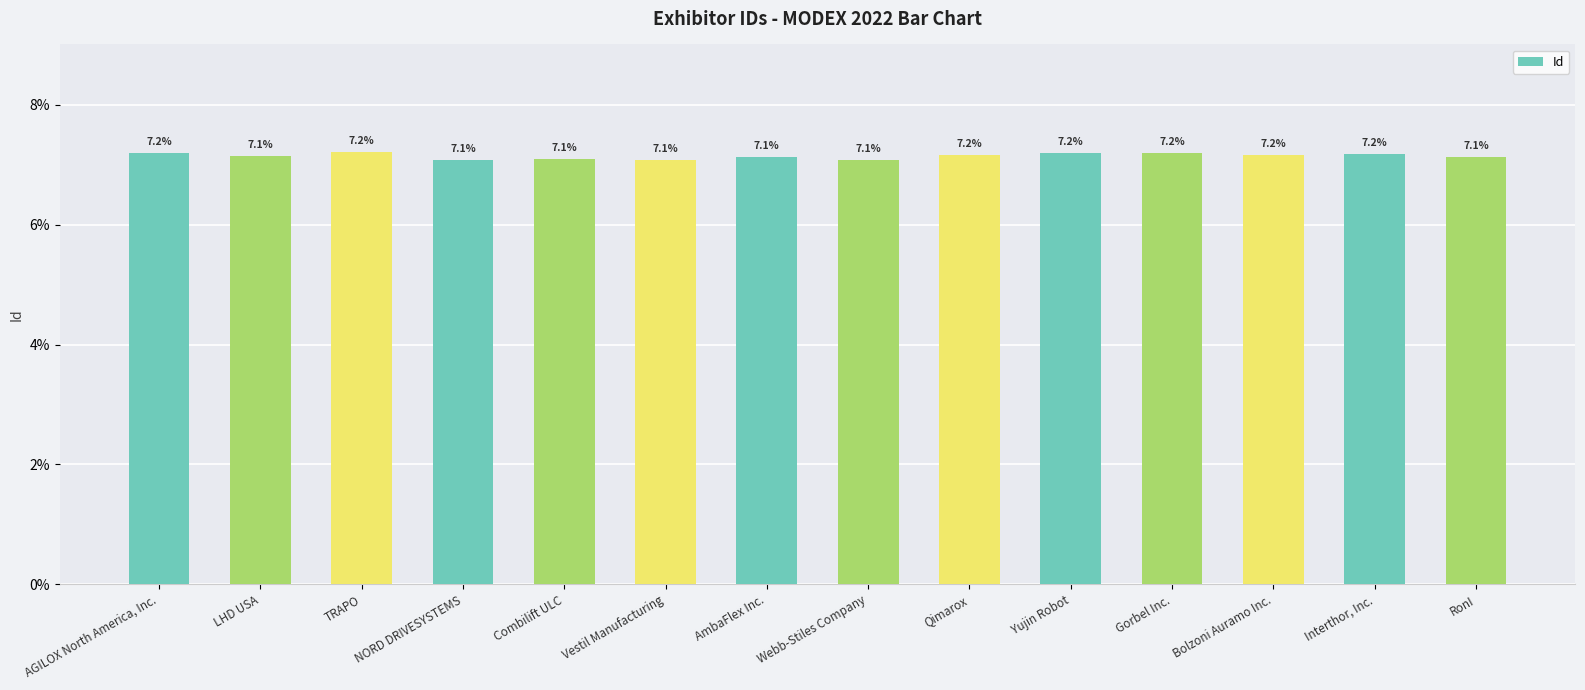

What is the greatest value displayed?

7.2